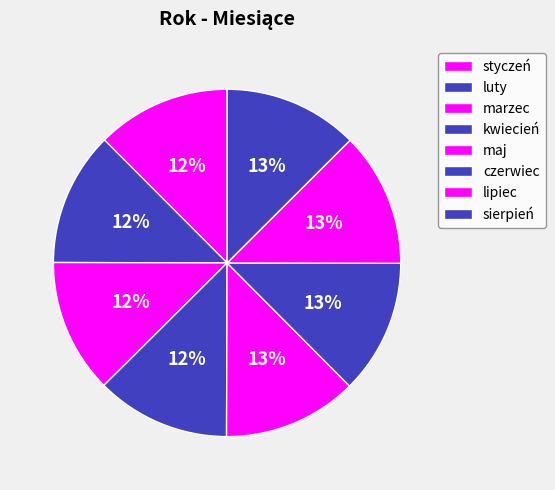

What is the ratio of the value at luty to the value at styczeń?

1.0